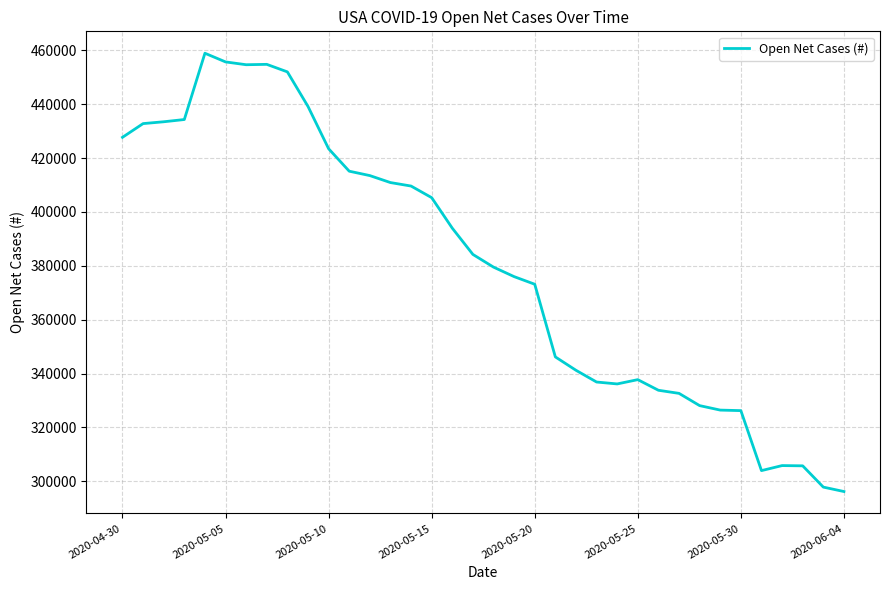

What is the difference between the maximum and minimum values?

162779